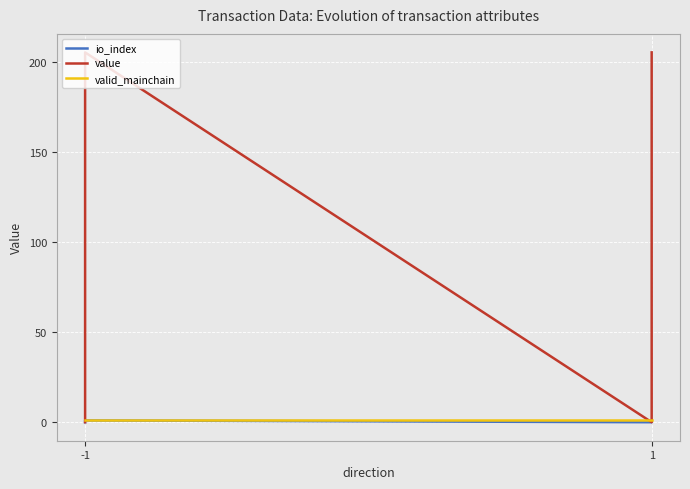

How many distinct data groups are displayed?

3